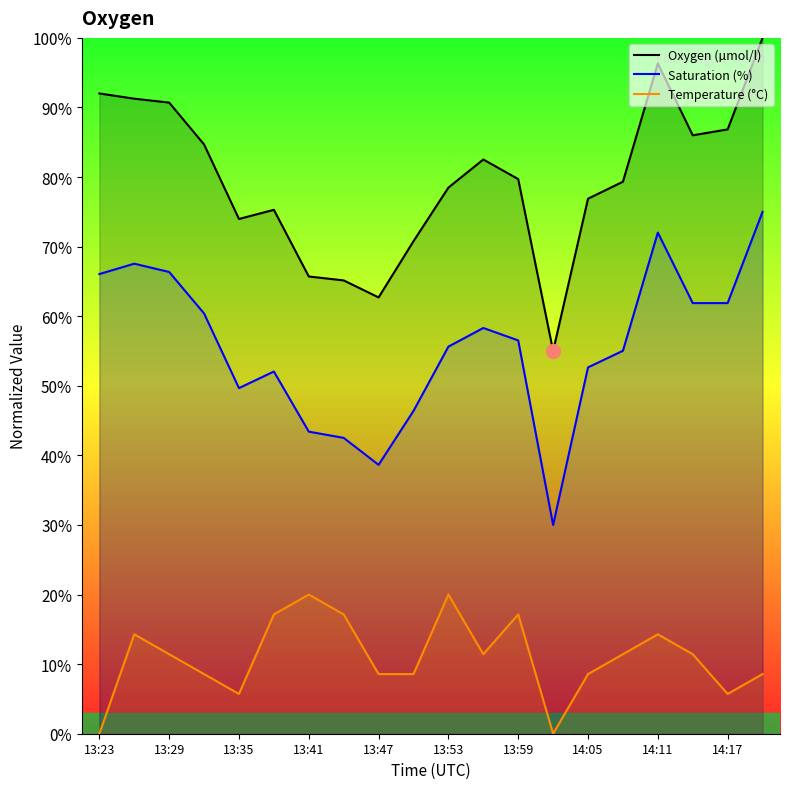

What is the minimum value for Saturation (%)?

30.0